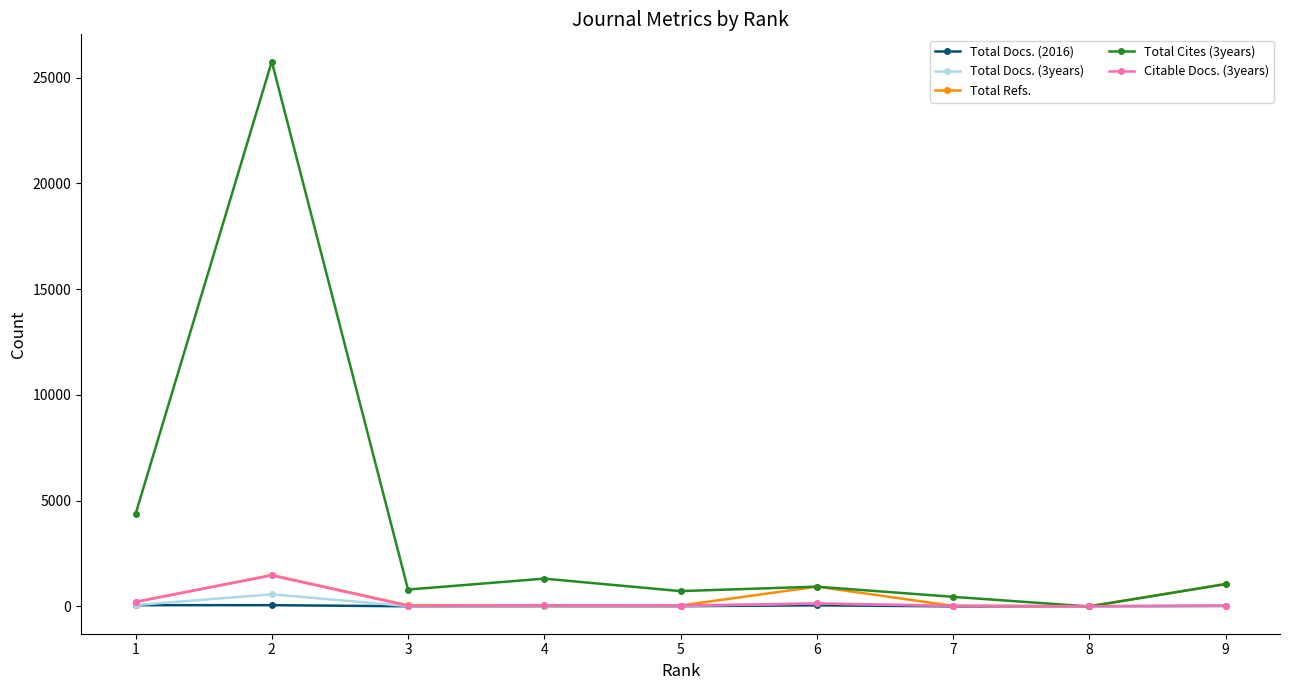

Which category has the highest value in the Citable Docs. (3years) series?

2